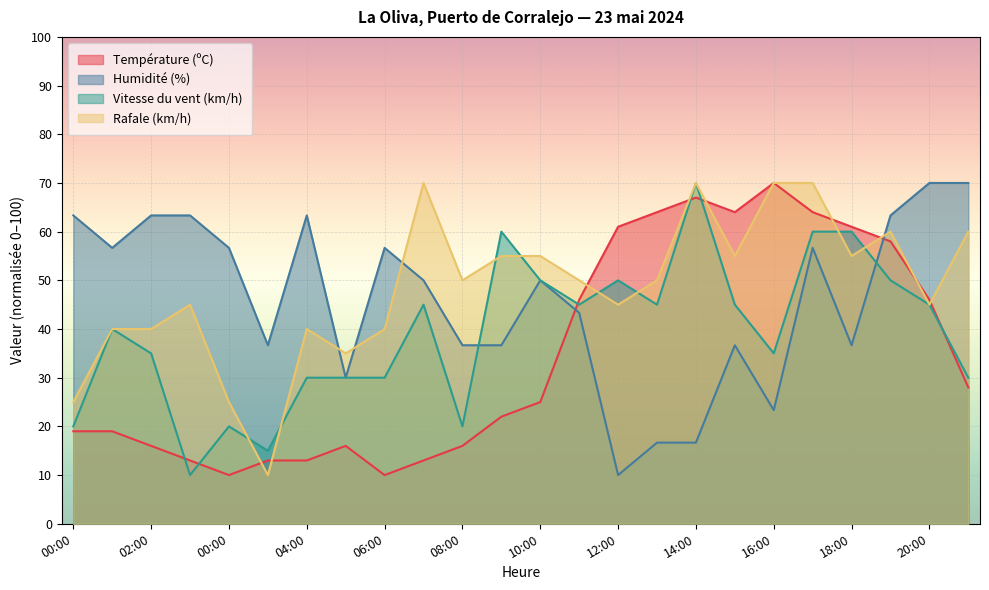

Which category has the lowest value in the Vitesse du vent (km/h) series?

01:00